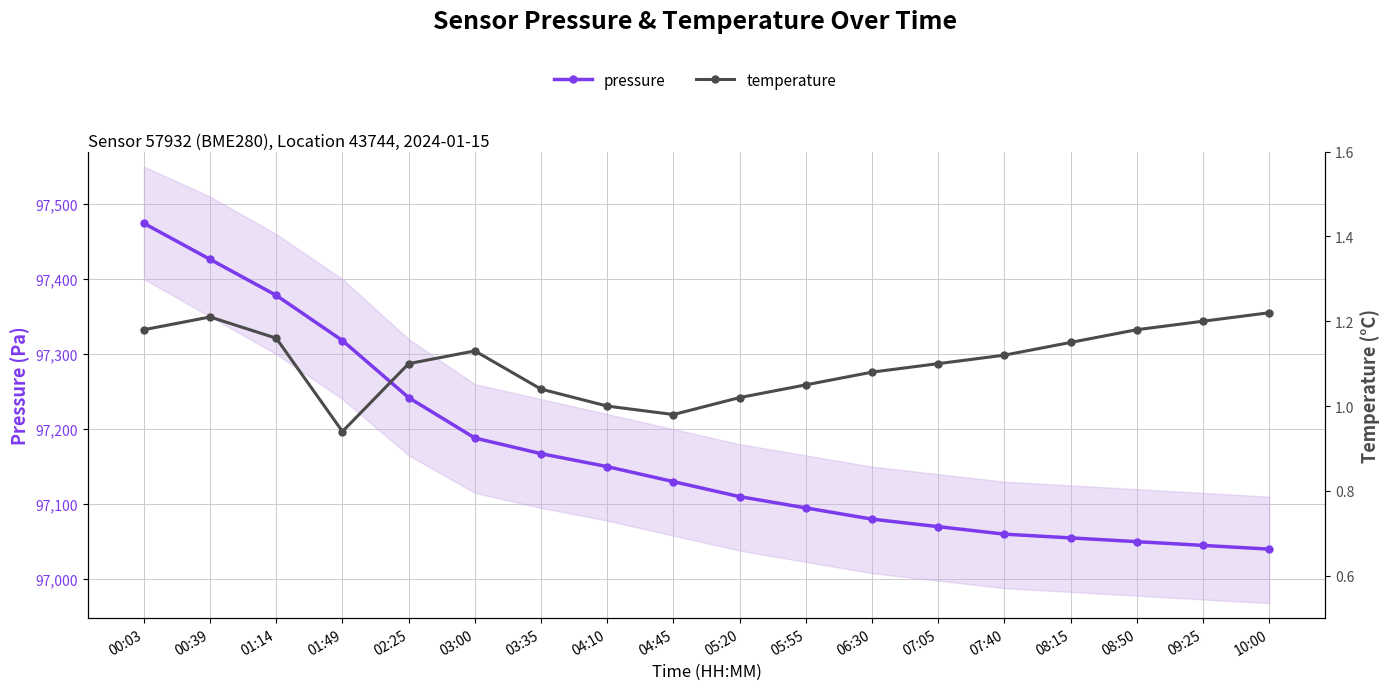

Count the number of data series in this chart.

2